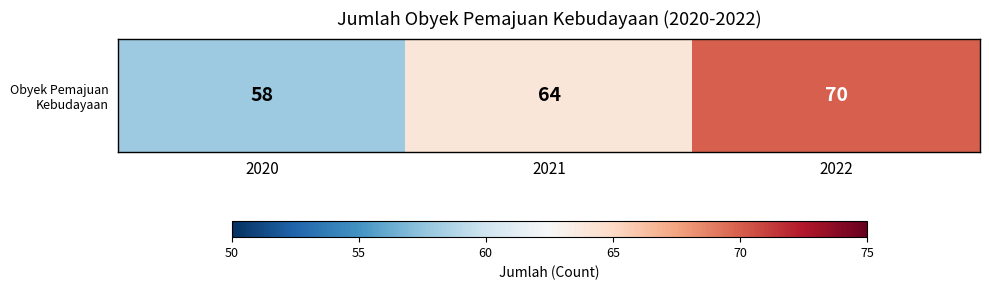

What is the average value?

64